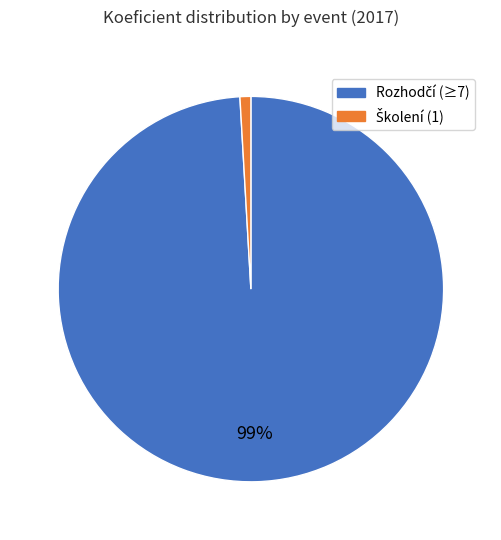

Is there a majority slice in this chart?

Yes